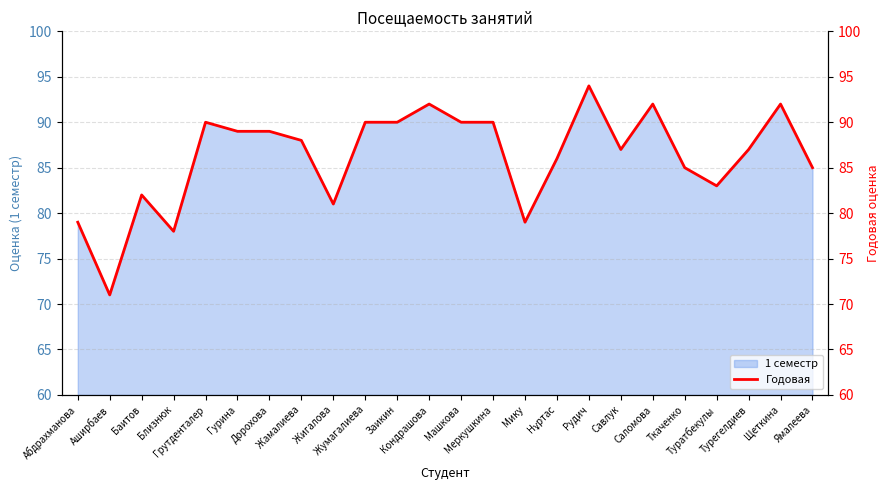

Reading left to right, transcribe all the data shown in this chart.

Абдрахманова=79	Аширбаев=71	Баитов=82	Близнюк=78	Грутденталер=90	Гурина=89	Дорохова=89	Жамалиева=88	Жигалова=81	Жумагалиева=90	Заикин=90	Кондрашова=92	Машкова=90	Меркушкина=90	Мику=79	Нұртас=86	Рудич=94	Савлук=87	Саломова=92	Ткаченко=85	Туратбекулы=83	Турегелдиев=87	Щеткина=92	Ямалеева=85